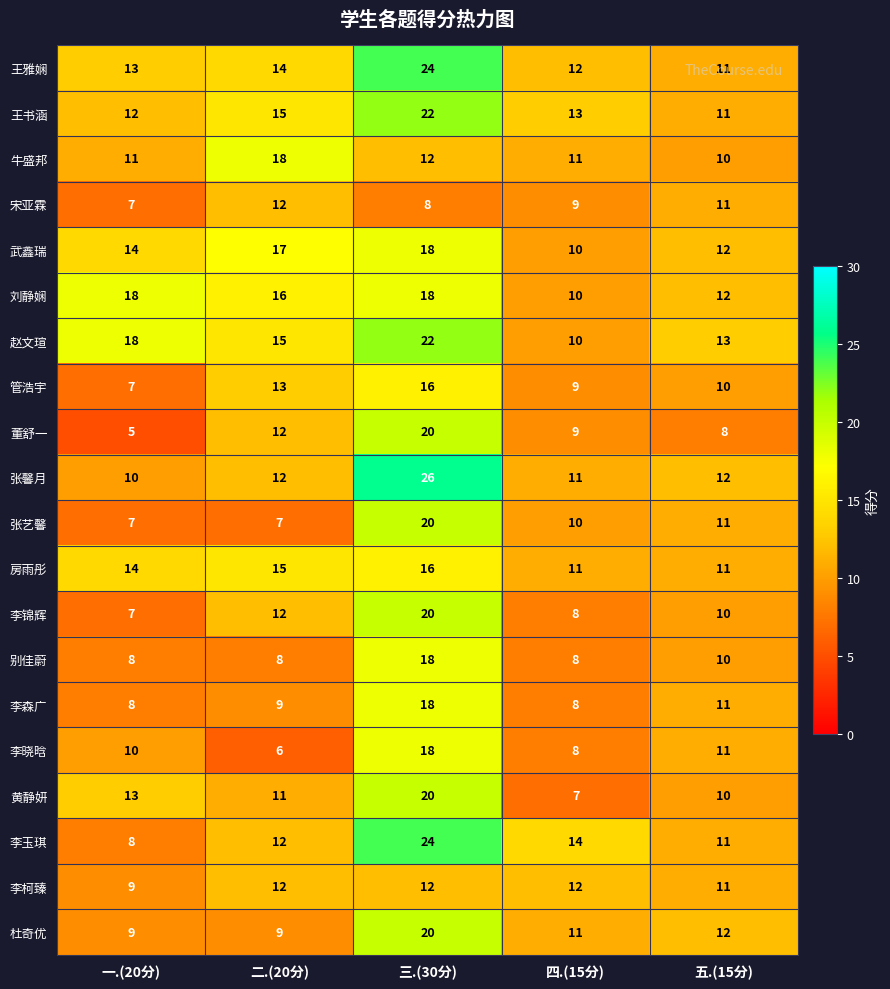

What is the difference between the highest and lowest values at 四.(15分)?

7